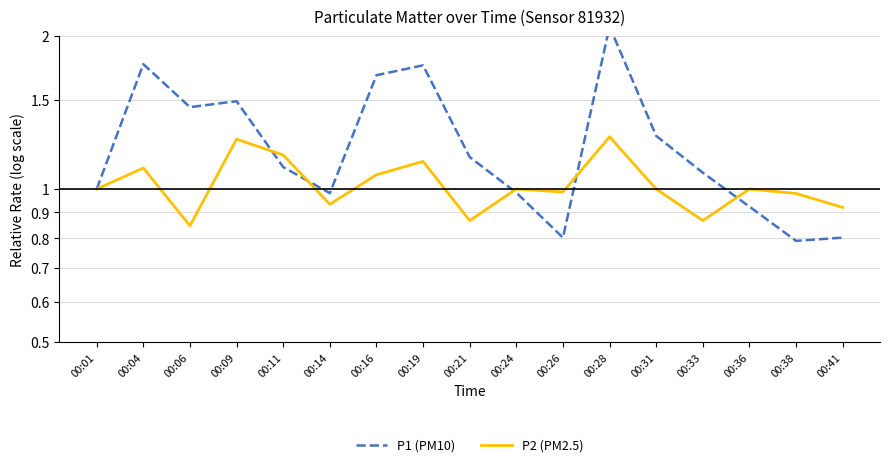

True or false: P1 (PM10) has a value of 1.2 at 00:21.

True